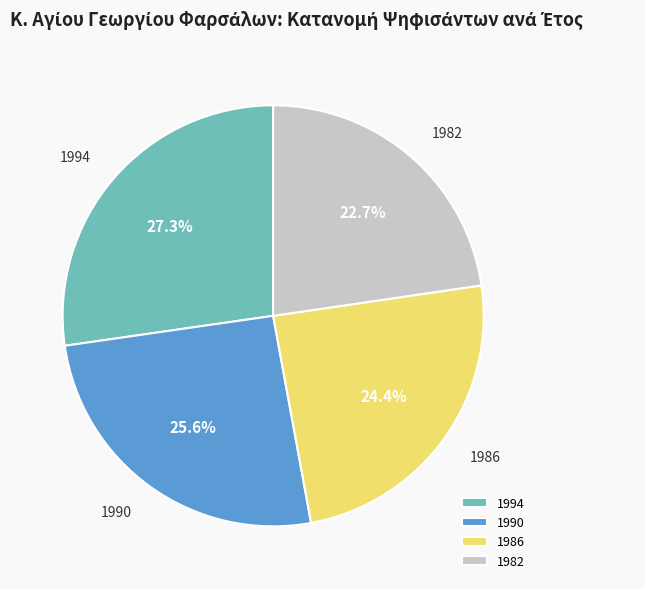

To the nearest percent, what is the difference between the largest and smallest slice percentages?

5%